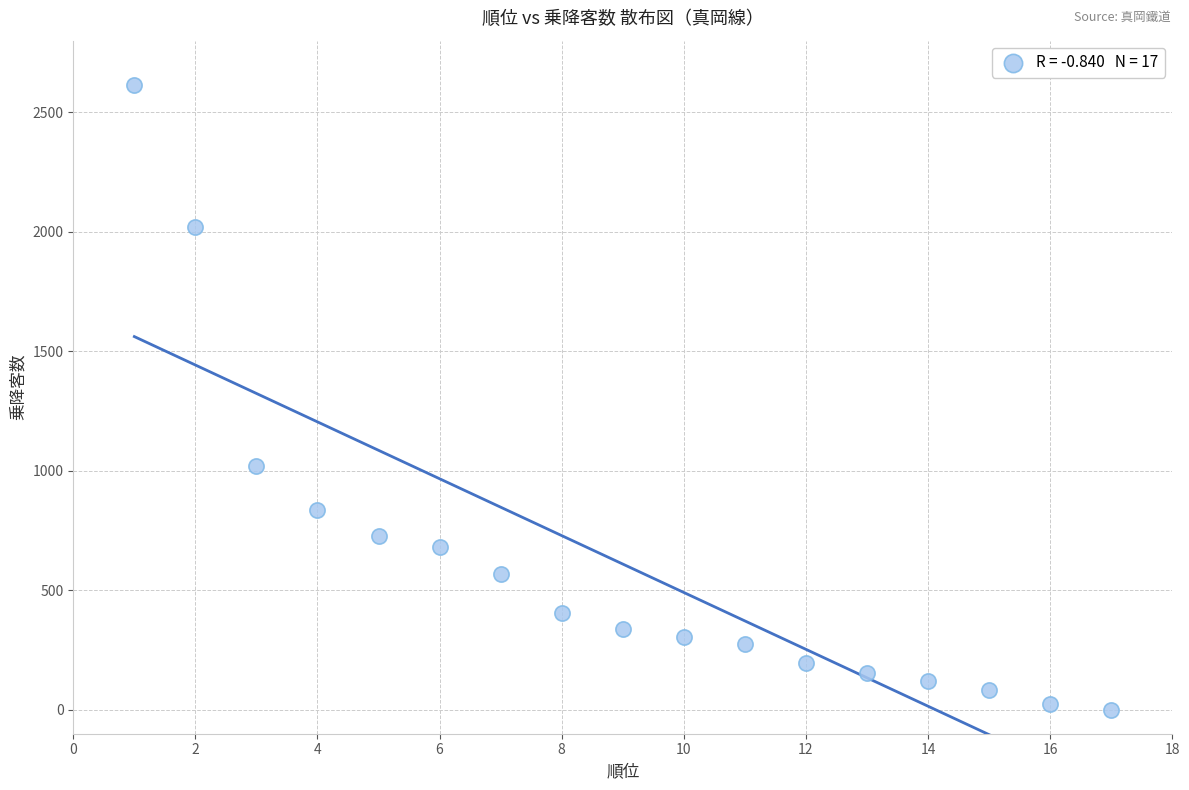

What is the range of Y values (max minus min)?

2614